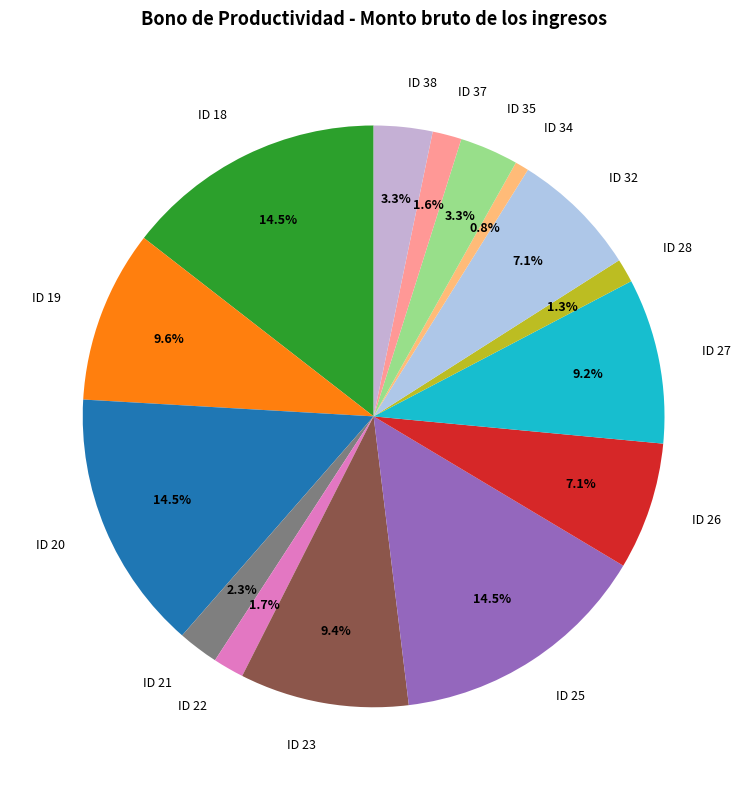

Count the number of slices in the pie.

15